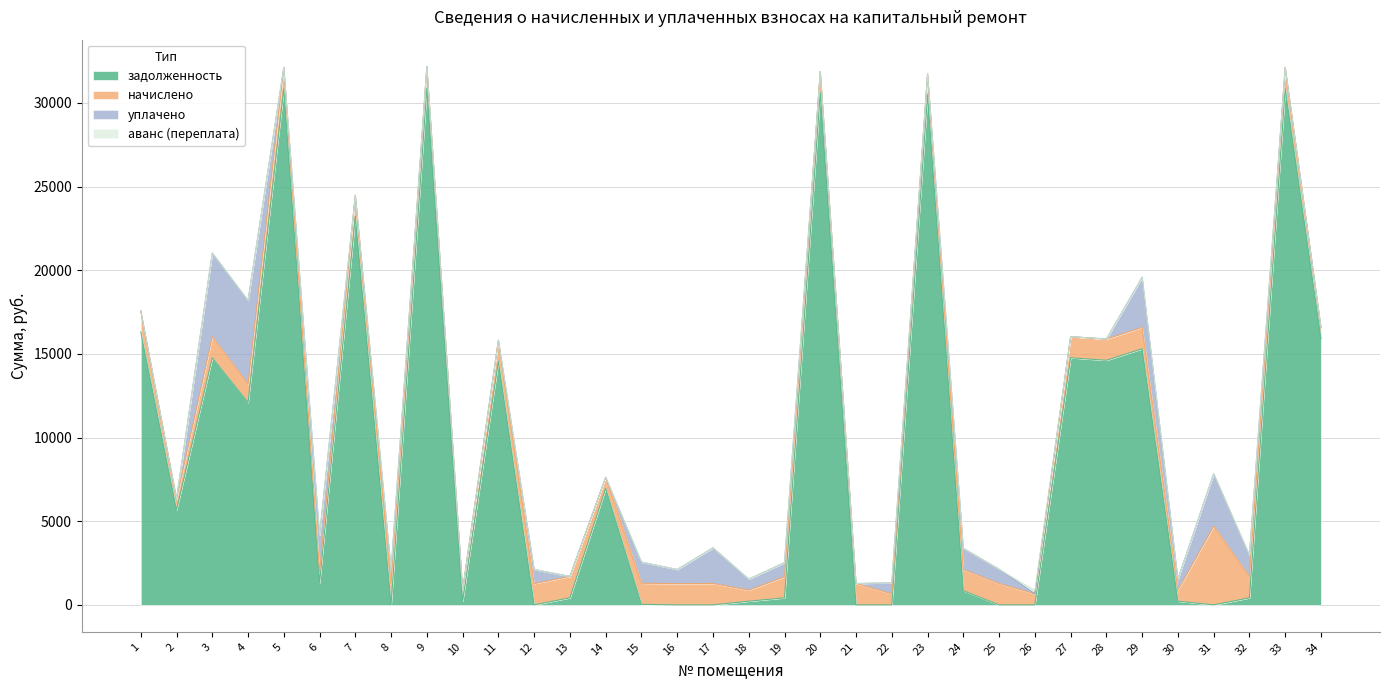

At which label does задолженность reach its peak?

9